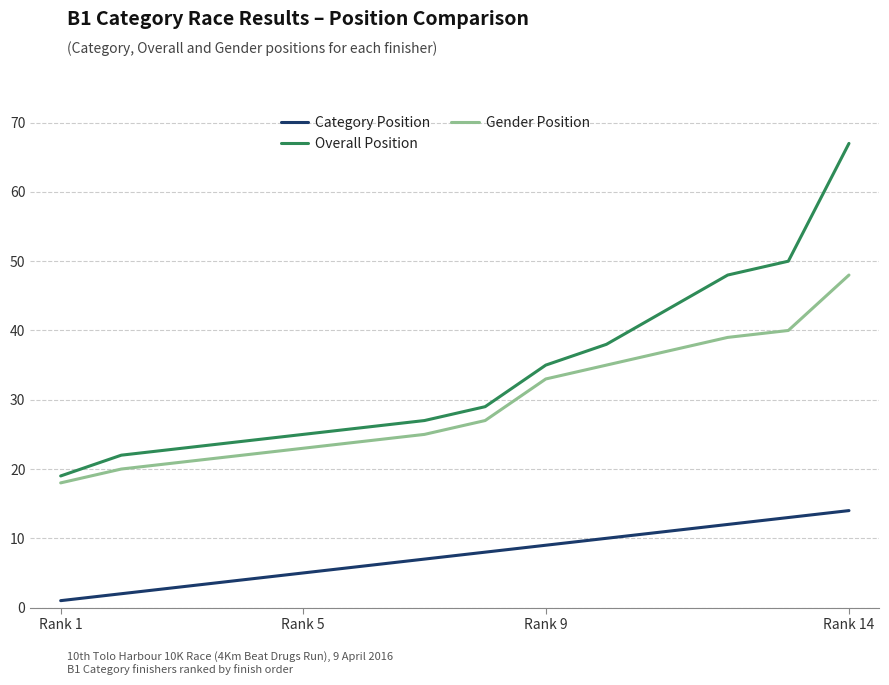

Which series has the widest spread of values?

Overall Position